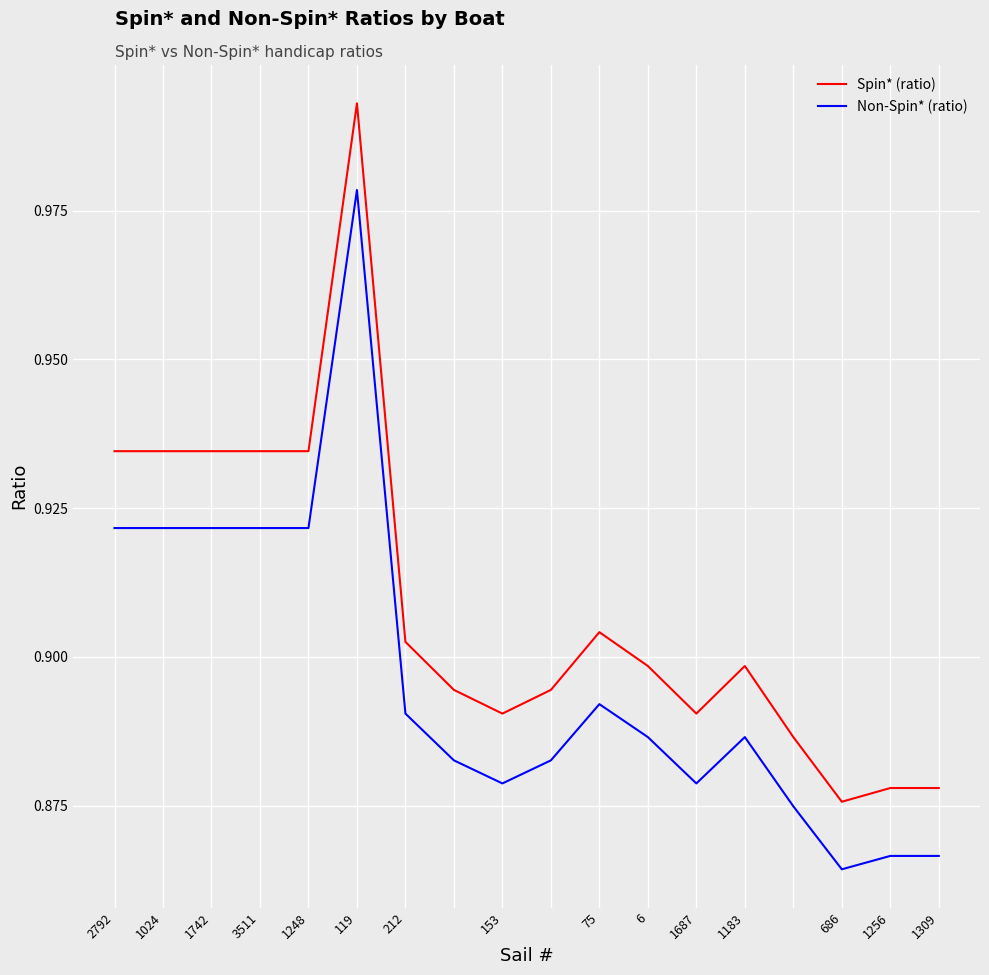

What is the difference between the maximum and minimum values in the Non-Spin* (ratio) series?

0.1